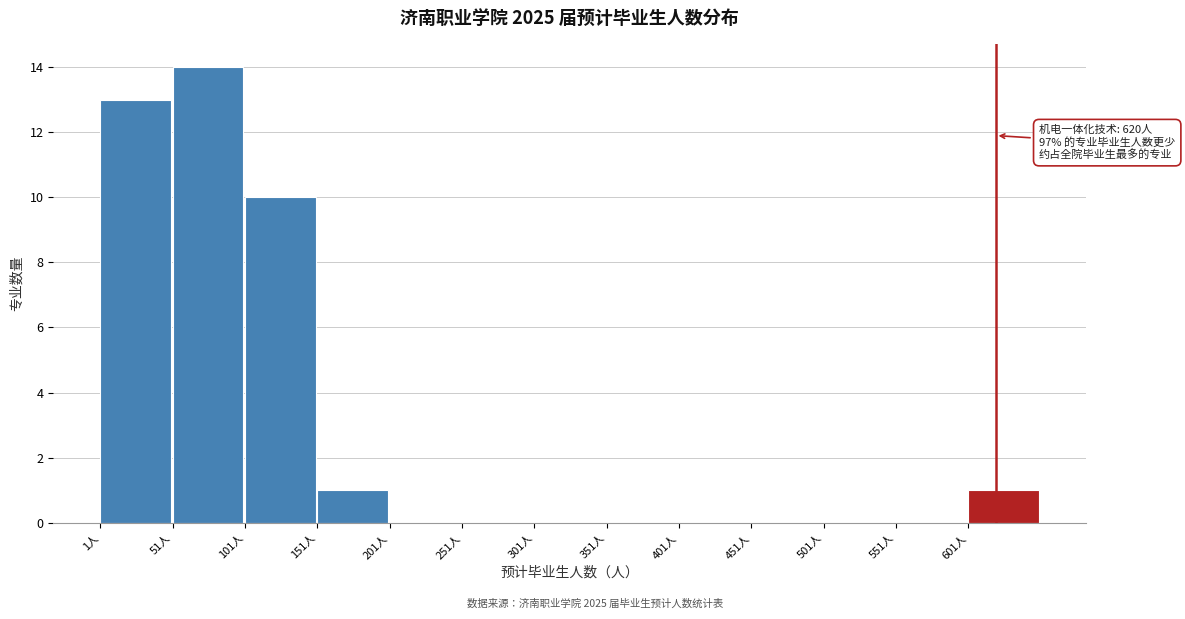

Over which range of the x-axis is the bar tallest?

51 to 101